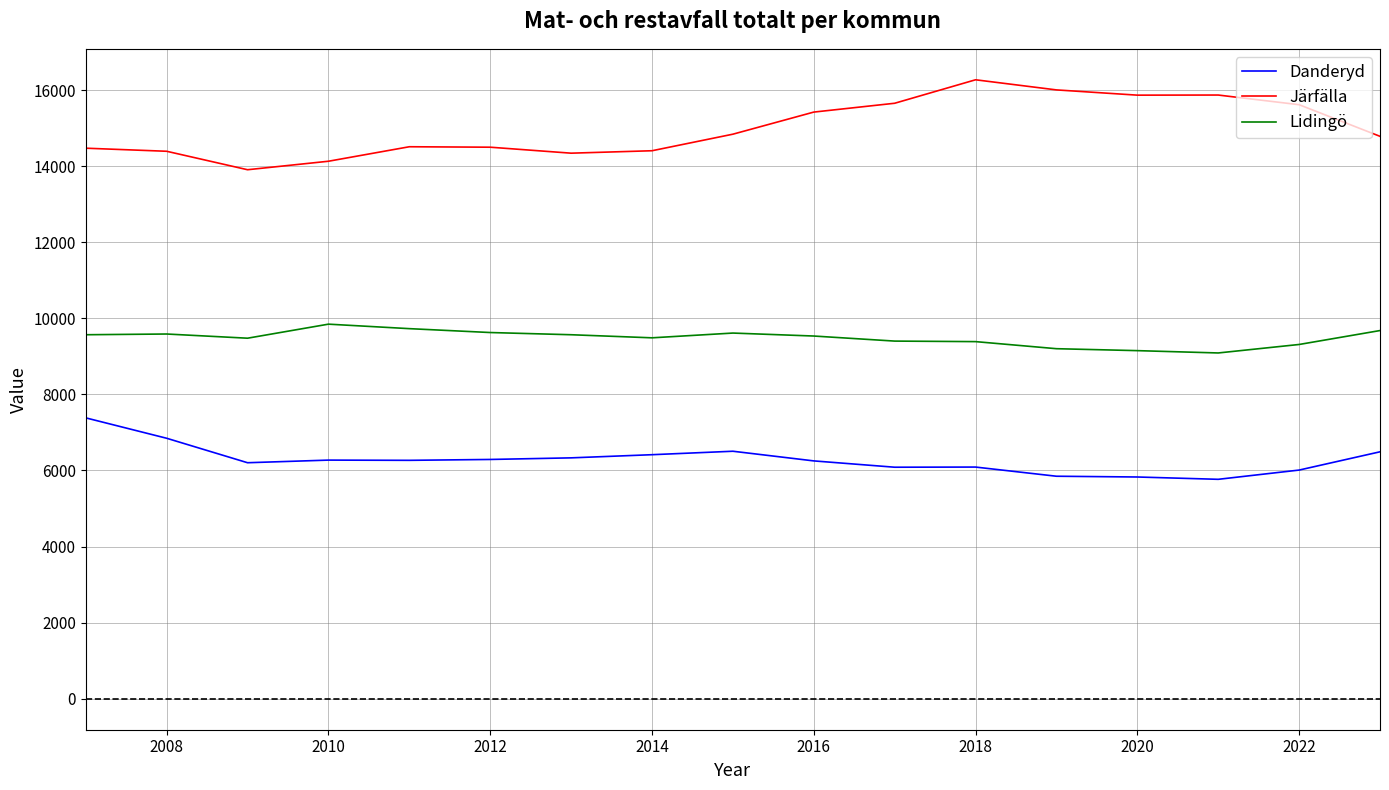

List the series in order of their overall mean, highest first.

Järfälla, Lidingö, Danderyd